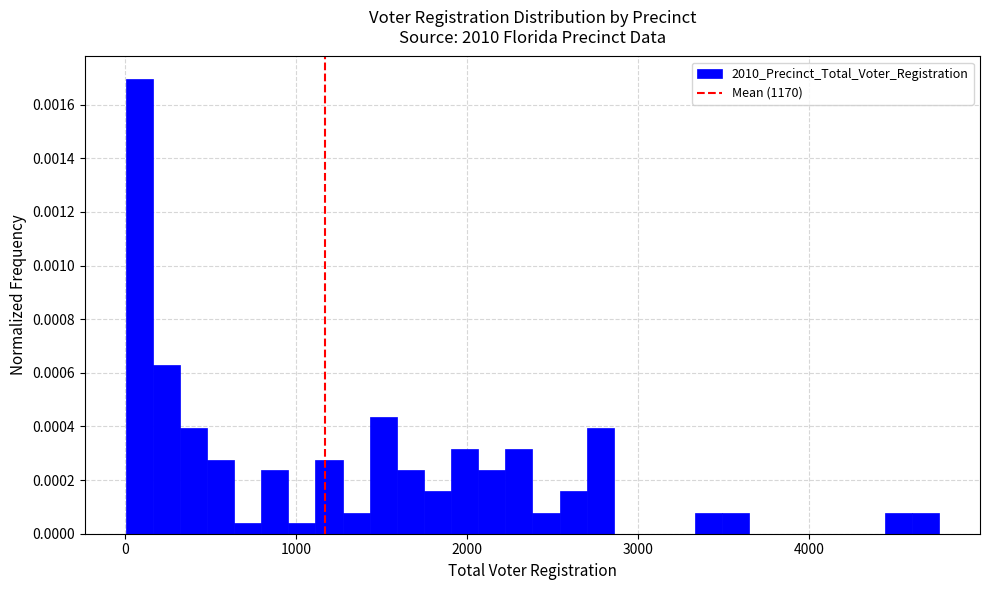

Around what value on the x-axis is the tallest bar? Give the approximate position of its centre, as read against the axis.

100